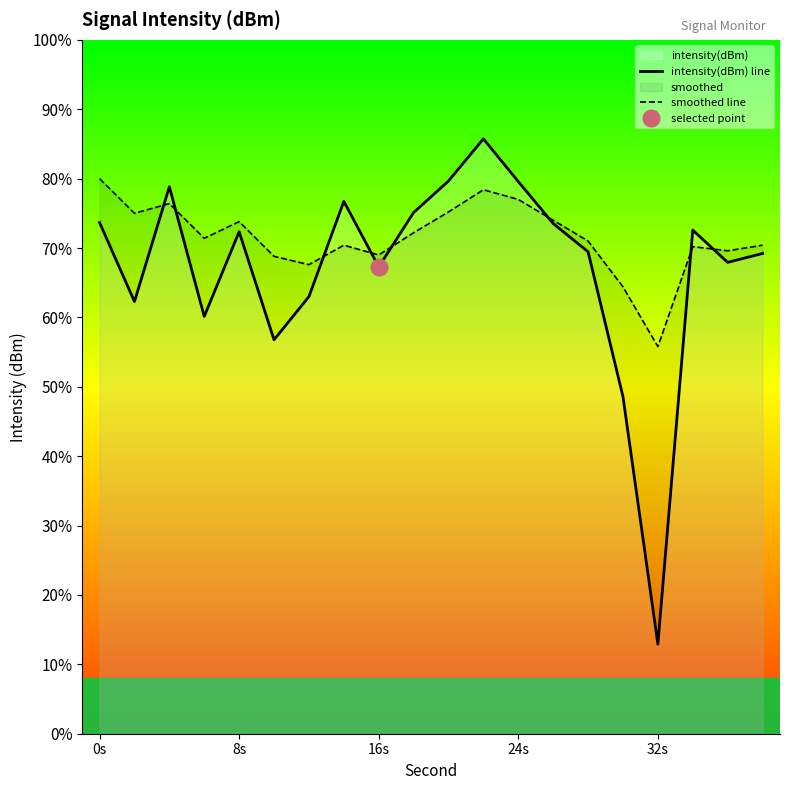

True or false: intensity(dBm) line has a value of -29.7 at 14.

False